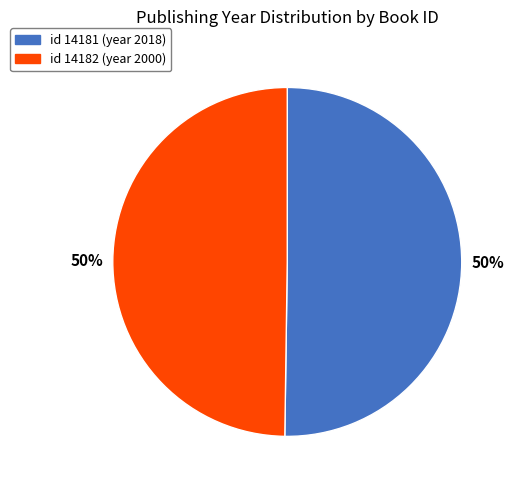

To the nearest percent, what is the average slice percentage?

50%